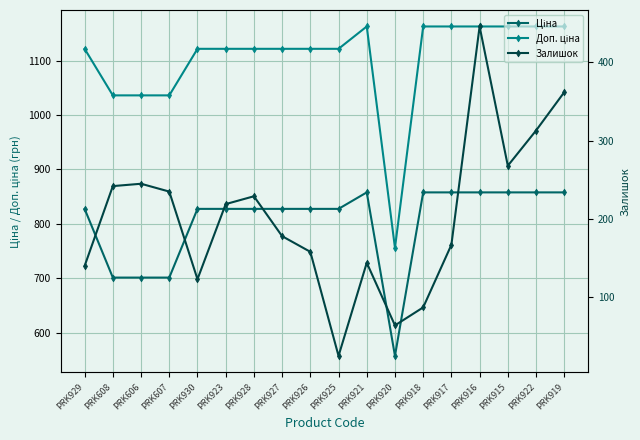

How many data points in Залишок are less than 219?

9